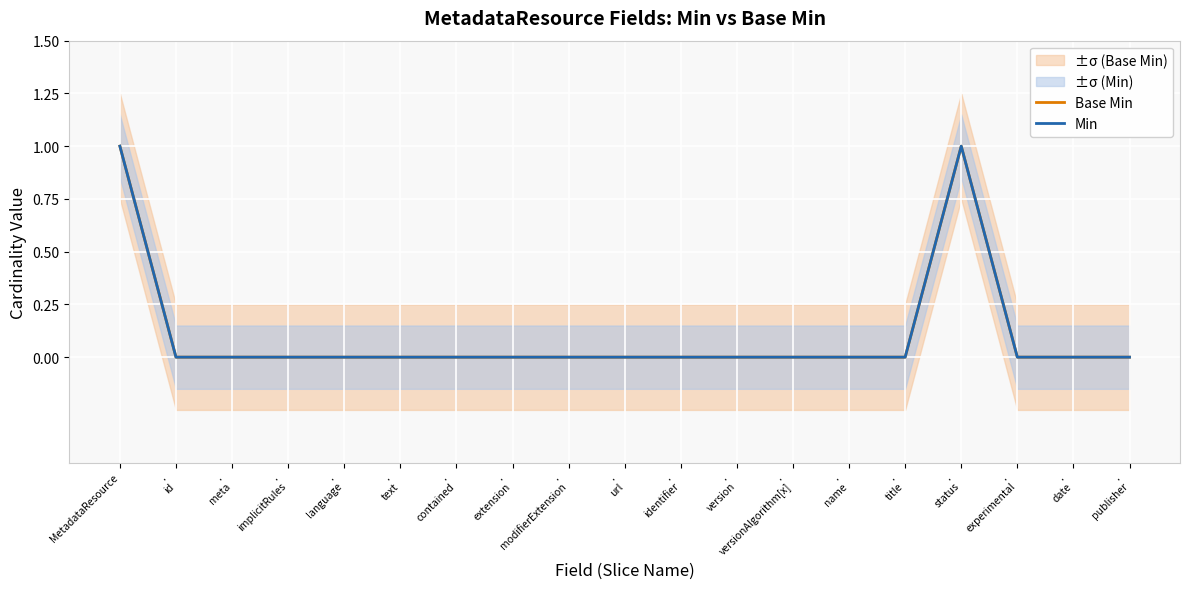

At which category does Base Min reach its first local peak?

.
status